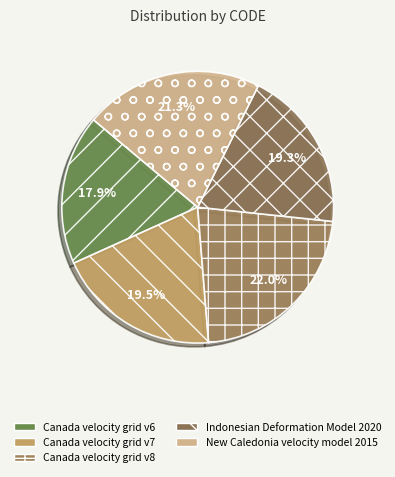

Is the sum of New Caledonia velocity model 2015 and Canada velocity grid v7 greater than half?

No